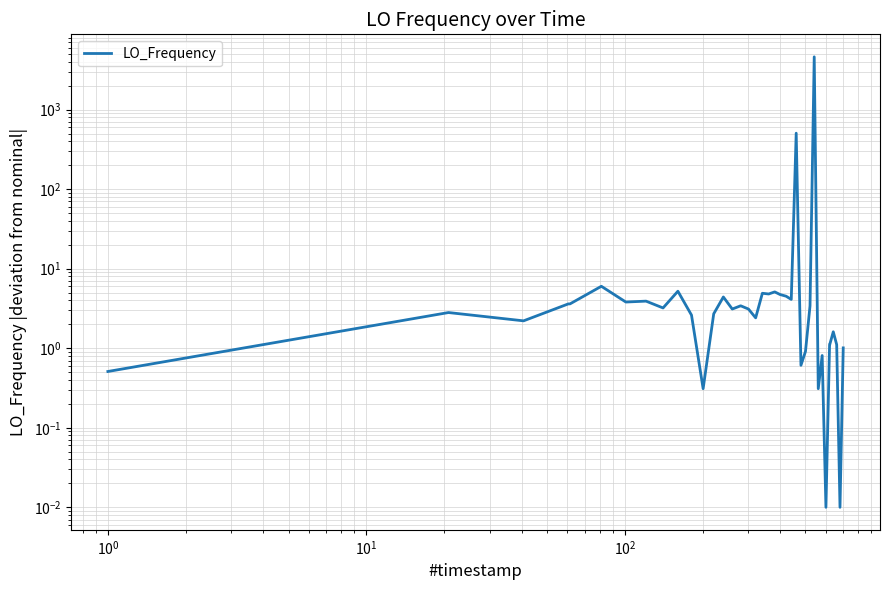

Reading left to right, transcribe all the data shown in this chart.

0.5	2.8	2.2	3.6	3.6	6.0	3.8	3.9	3.2	5.2	2.6	0.3	2.7	4.4	3.1	3.4	3.4	3.1	2.4	4.9	4.8	5.1	4.7	4.7	4.5	4.1	505.5	0.6	0.9	3.4	4608.9	0.3	0.8	0.0	1.1	1.1	1.6	1.1	0.0	1.0